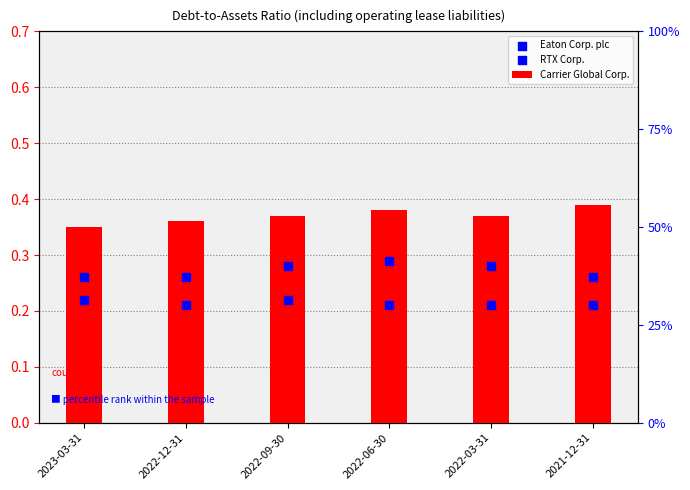

What are all the series names shown in the legend?

Carrier Global Corp., Eaton Corp. plc, RTX Corp.